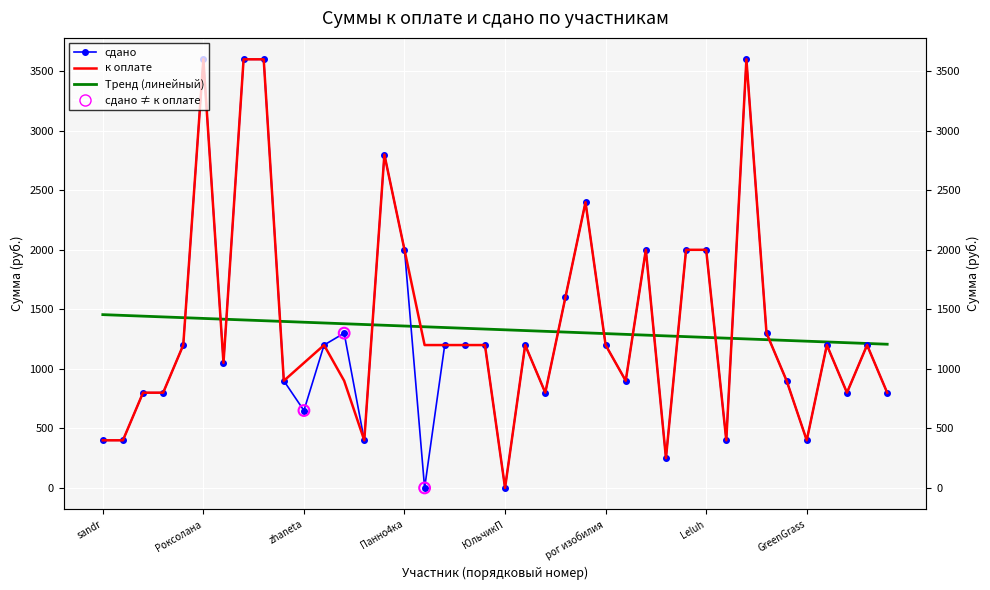

Which series has the largest Y range (max minus min)?

сдано